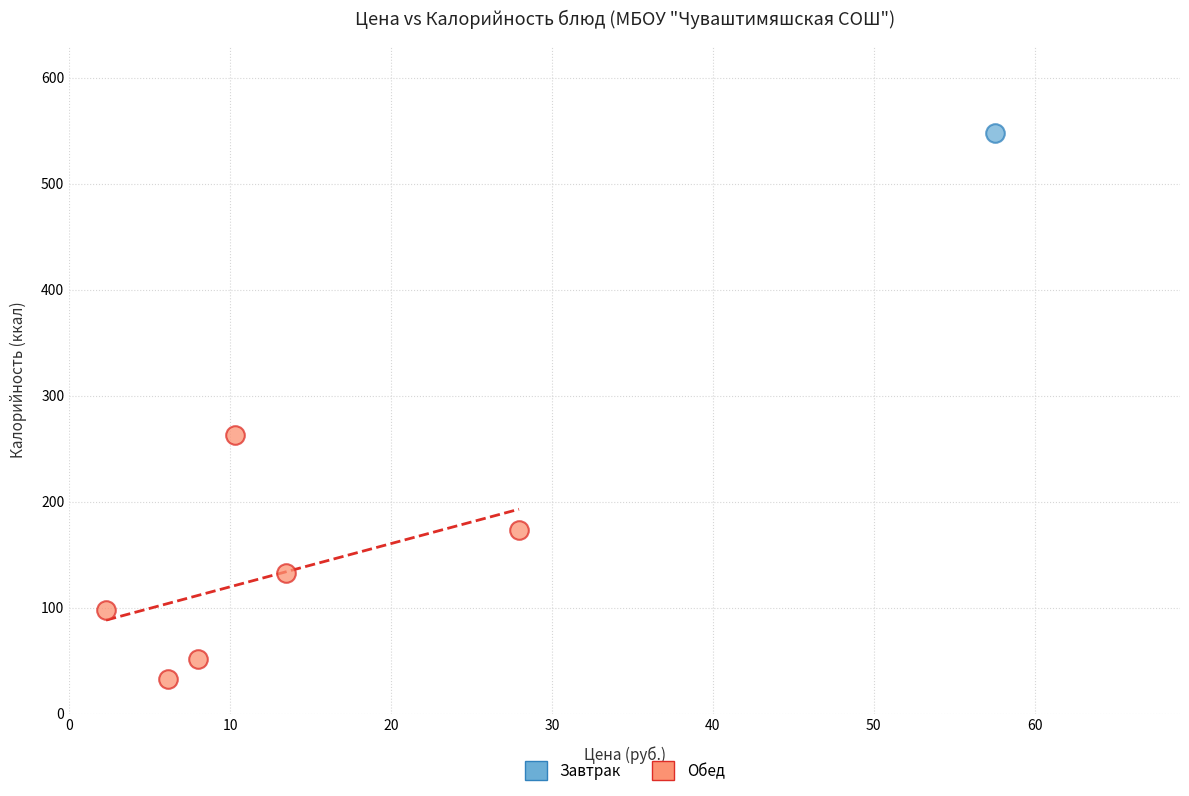

What are all the series names shown in the legend?

Завтрак, Обед